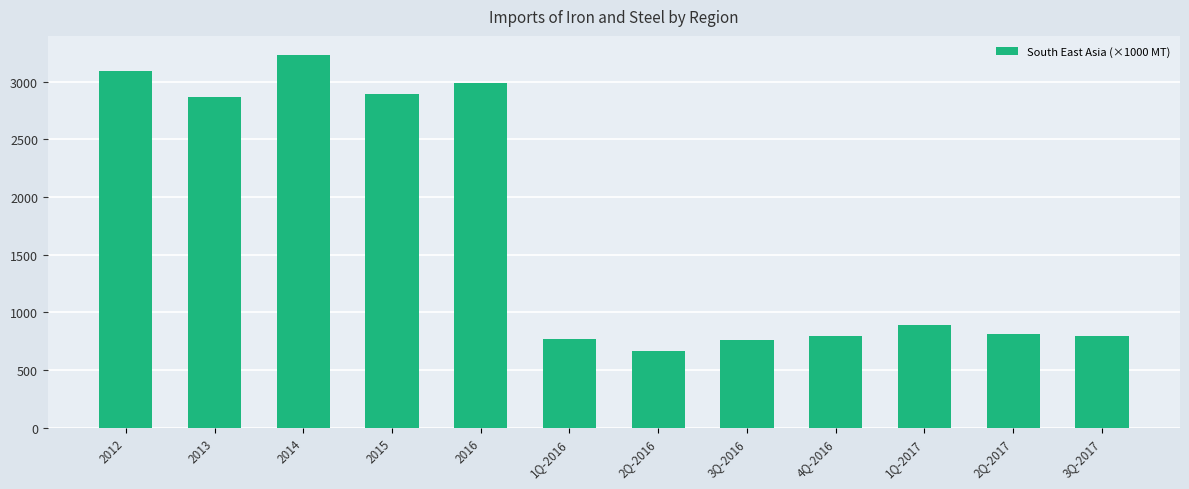

The value at 1Q-2016 is 766.5. True or false?

True